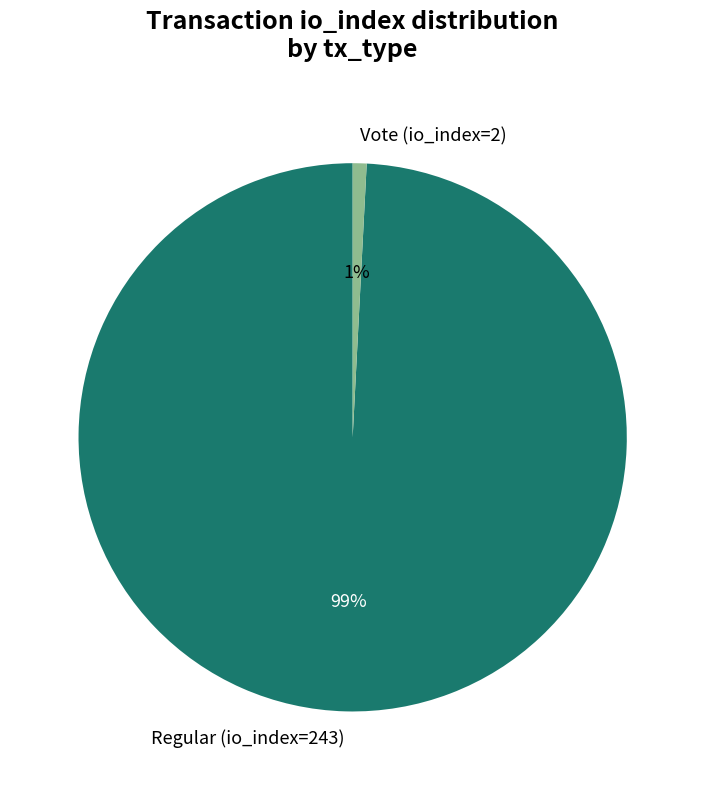

Which has a higher value, Vote (io_index=2) or Regular (io_index=243)?

Regular (io_index=243)